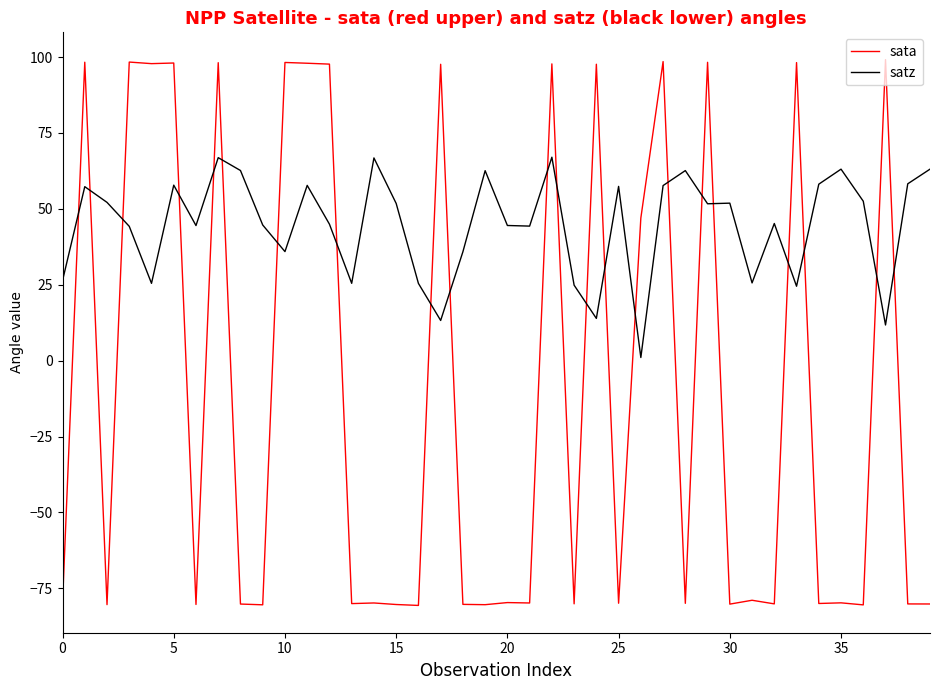

List the series in order of their overall mean, highest first.

satz, sata